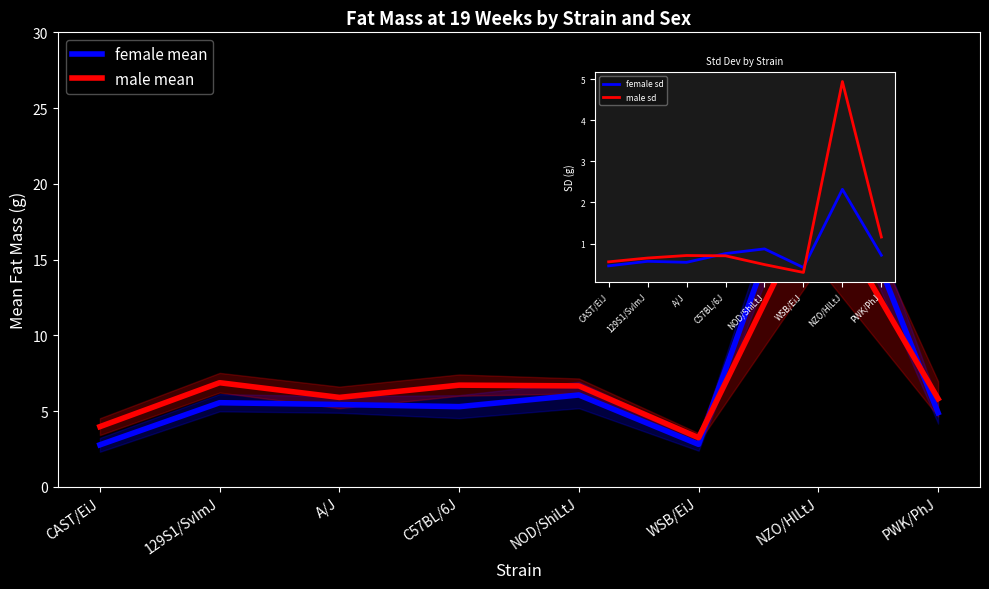

Is this an area chart (filled region under the line)?

No